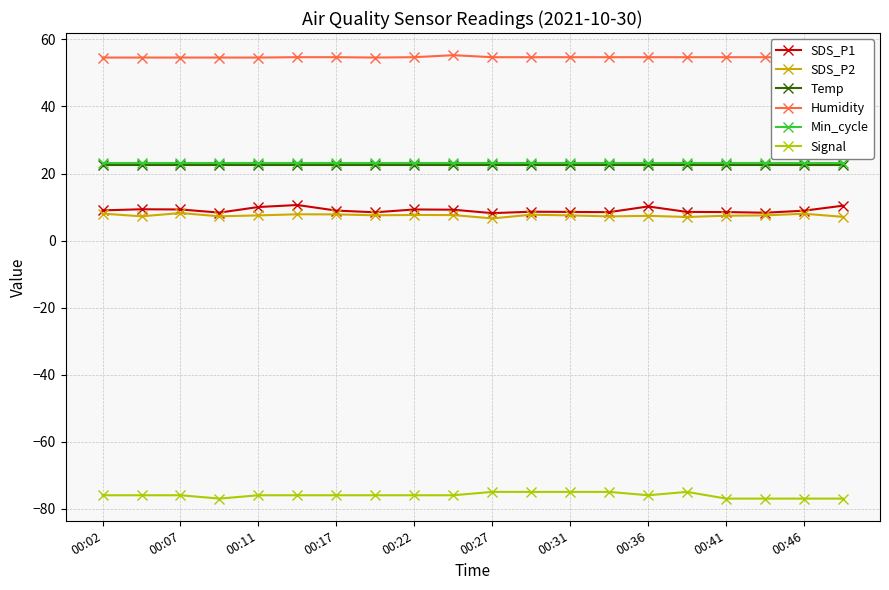

How many categories are shown in the chart?

20